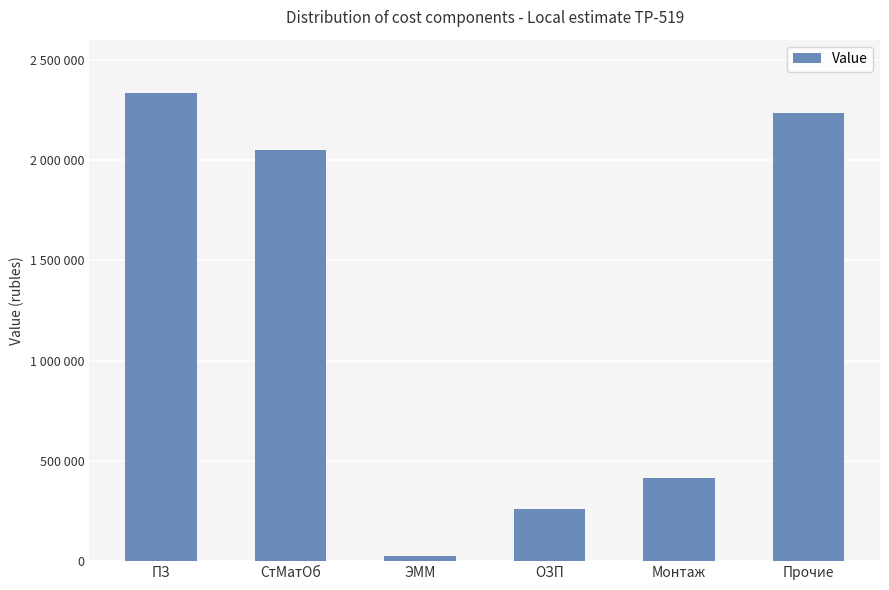

What value does the data have at ЭММ?

24540.8